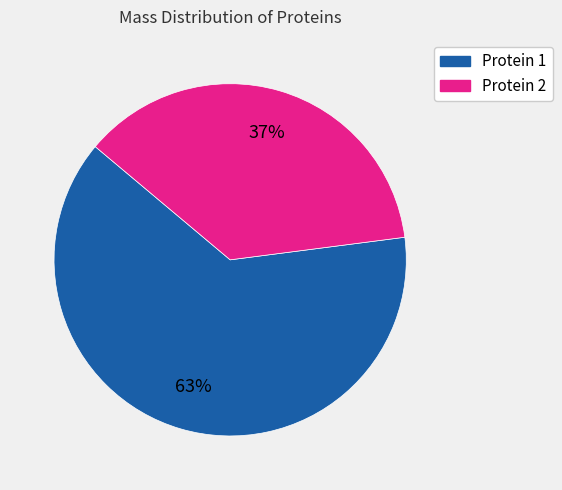

Does any single category account for the majority?

Yes